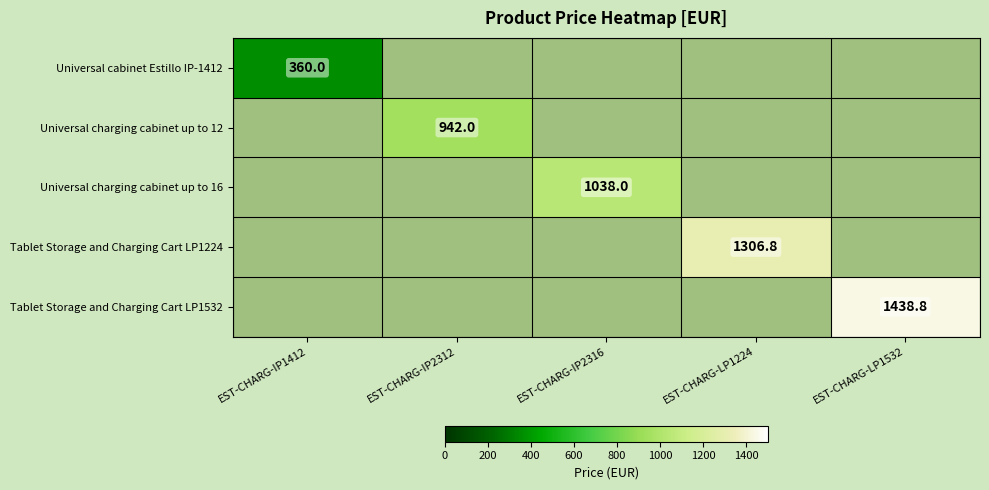

What is the smallest value displayed?

360.0